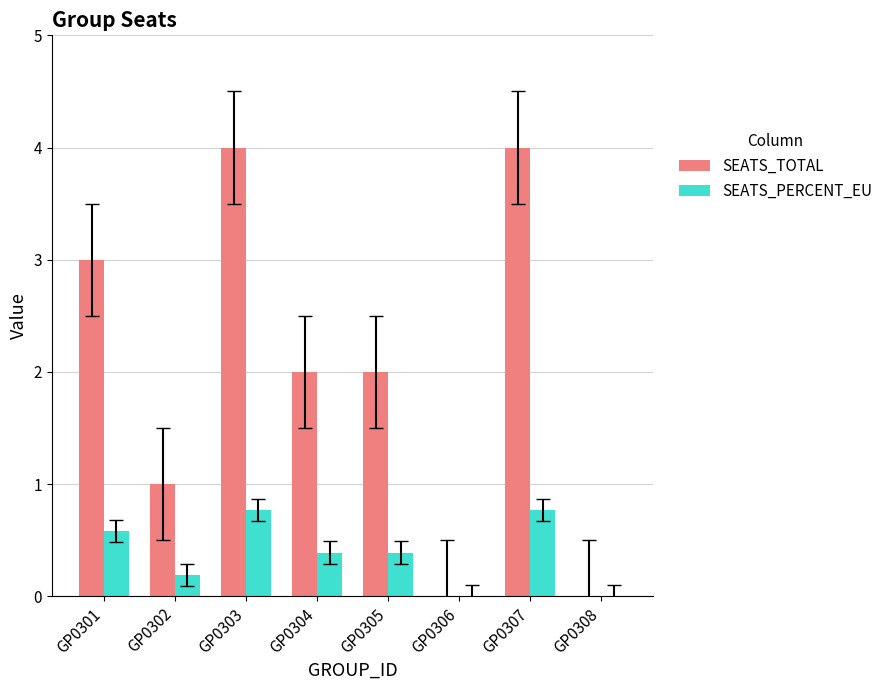

Which series changed the most between GP0301 and GP0306?

SEATS_TOTAL